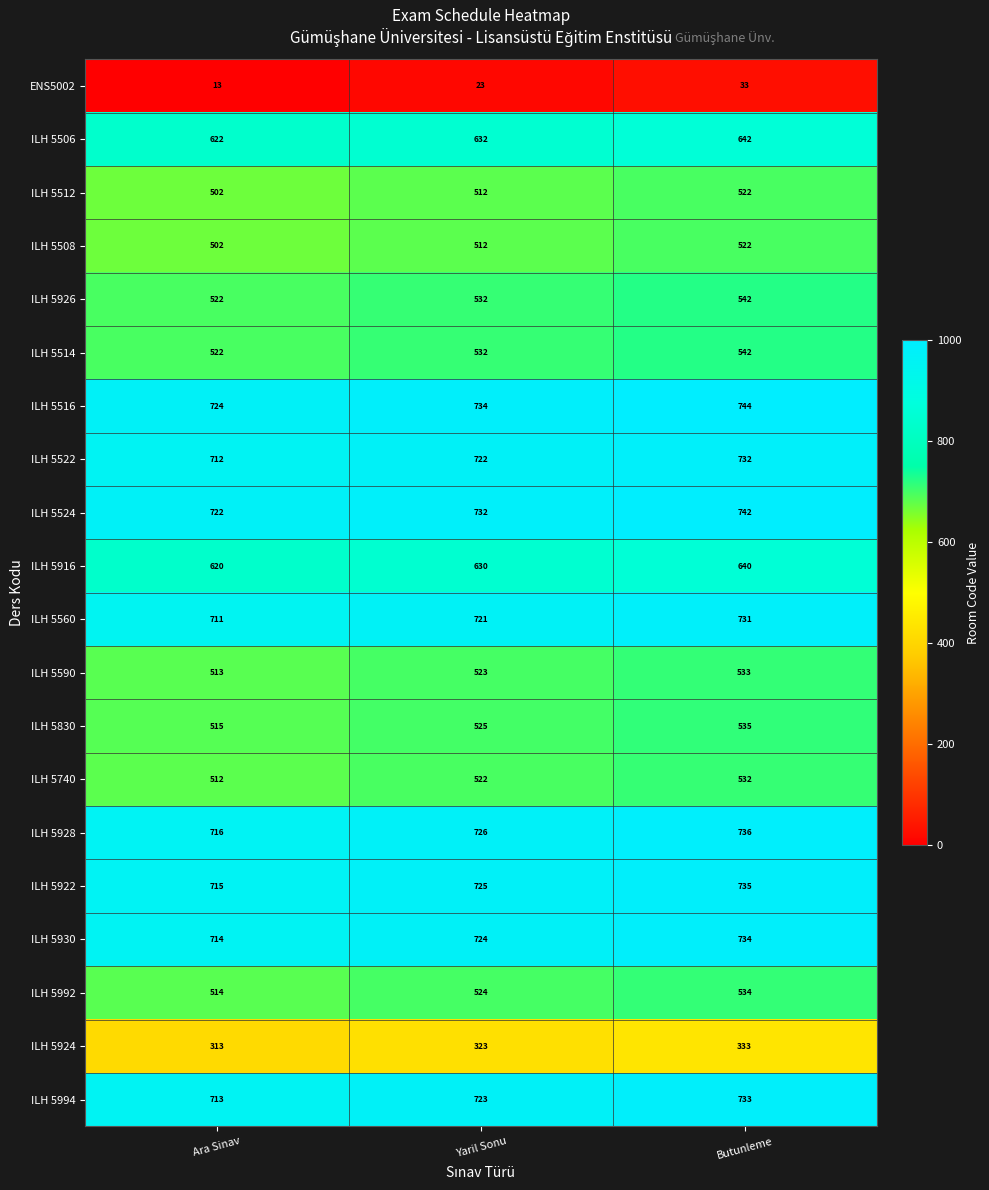

What is the difference between the maximum and minimum values in the ILH 5740 series?

20